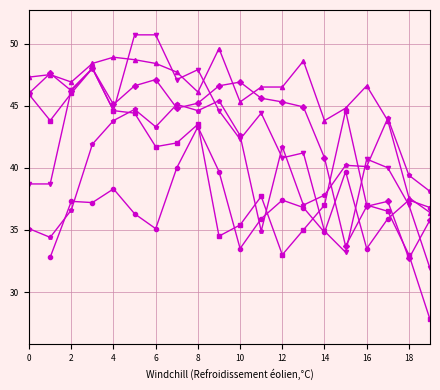

Which has a higher value, 0 or 2?

2